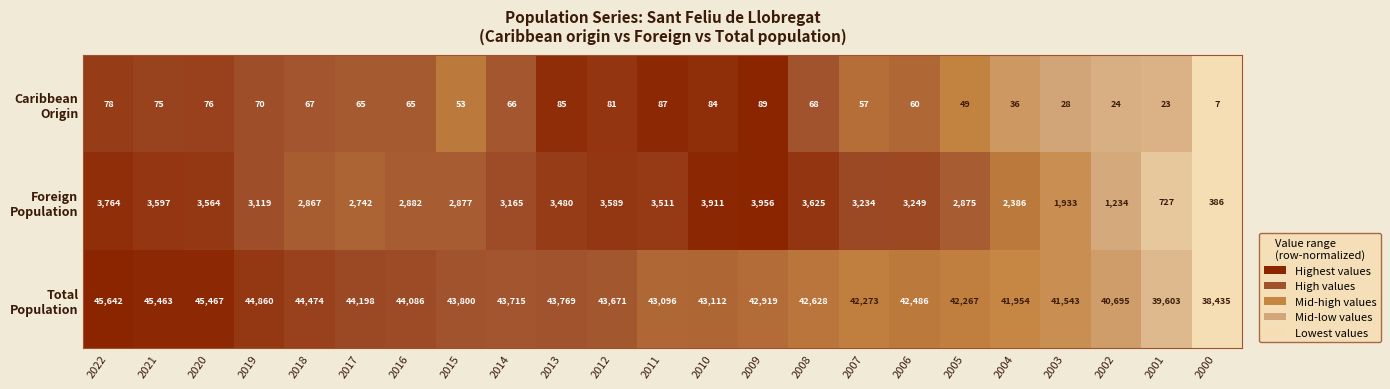

What is the difference between the highest and lowest values at 2003?

41515